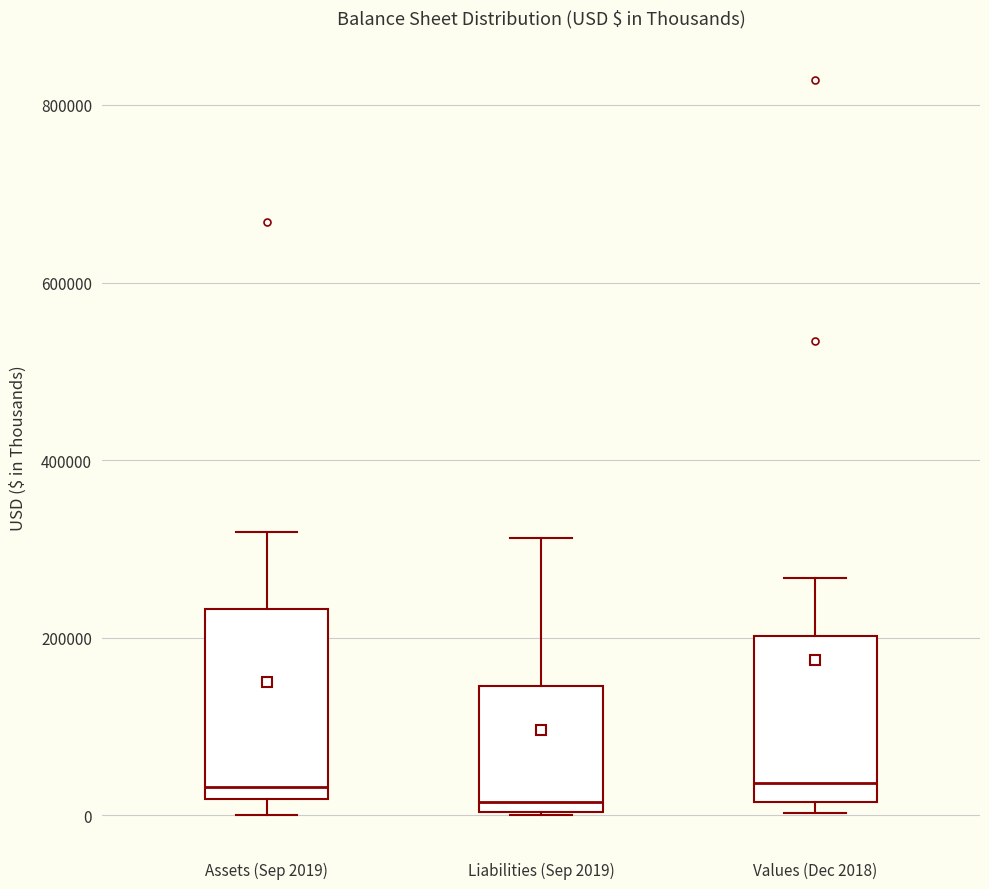

Where is the upper edge of the box for Values (Dec 2018) on the y-axis? The values are not printed on the chart, so give them approximately, as read against the axis.

200000